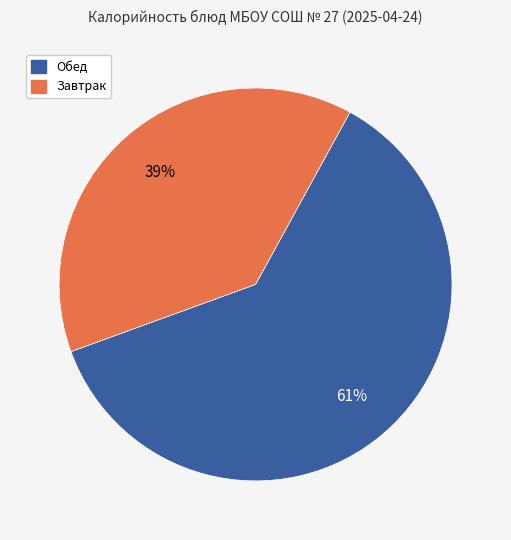

To the nearest percent, what is the average slice percentage?

50%